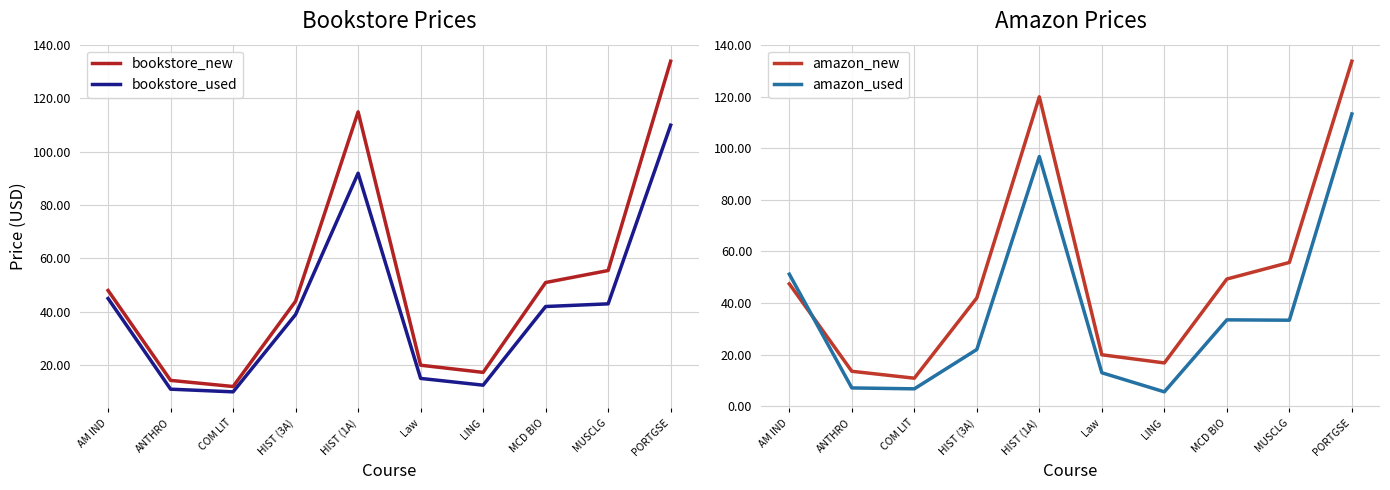

What is the maximum value for bookstore_new?

134.0